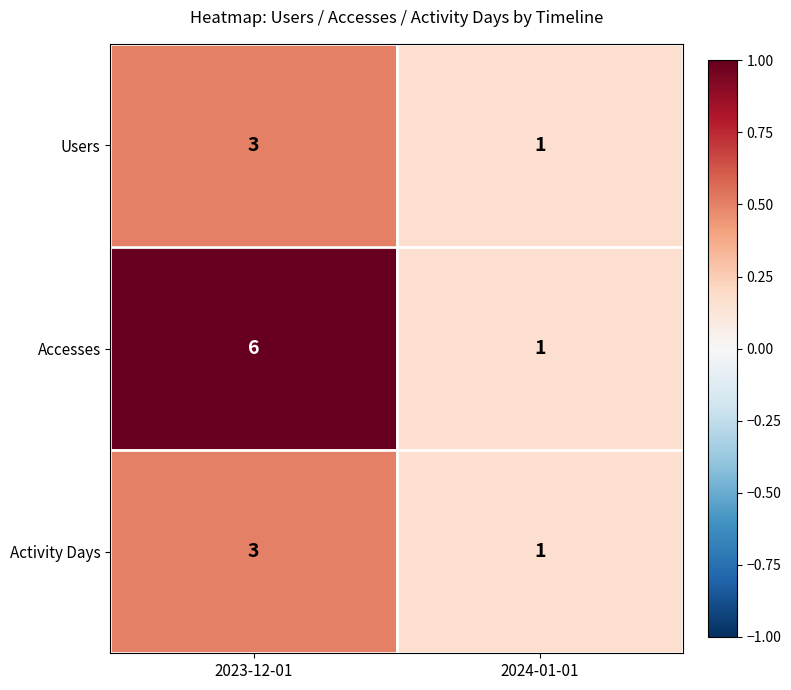

Rank the categories by Users value from lowest to highest.

2024-01-01, 2023-12-01